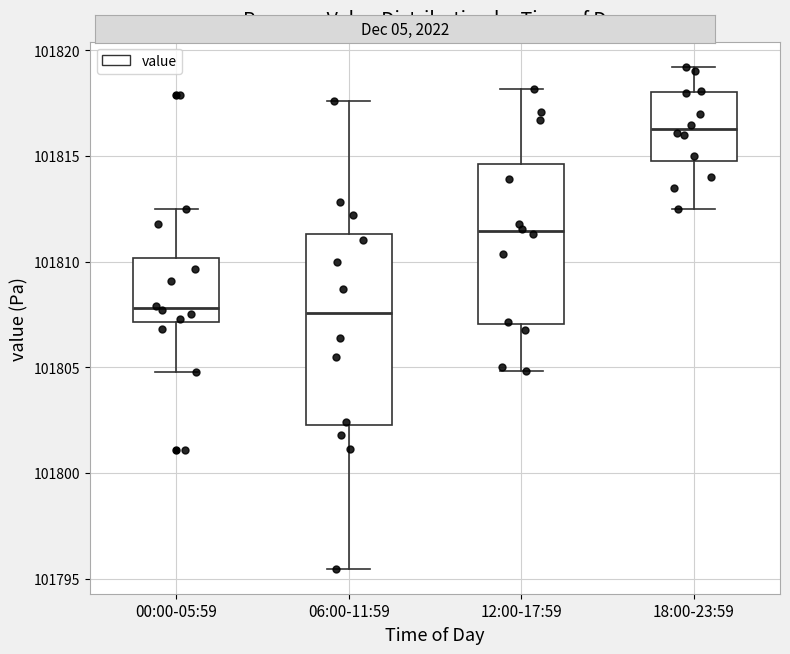

Which box's median line is the highest?

18:00-23:59